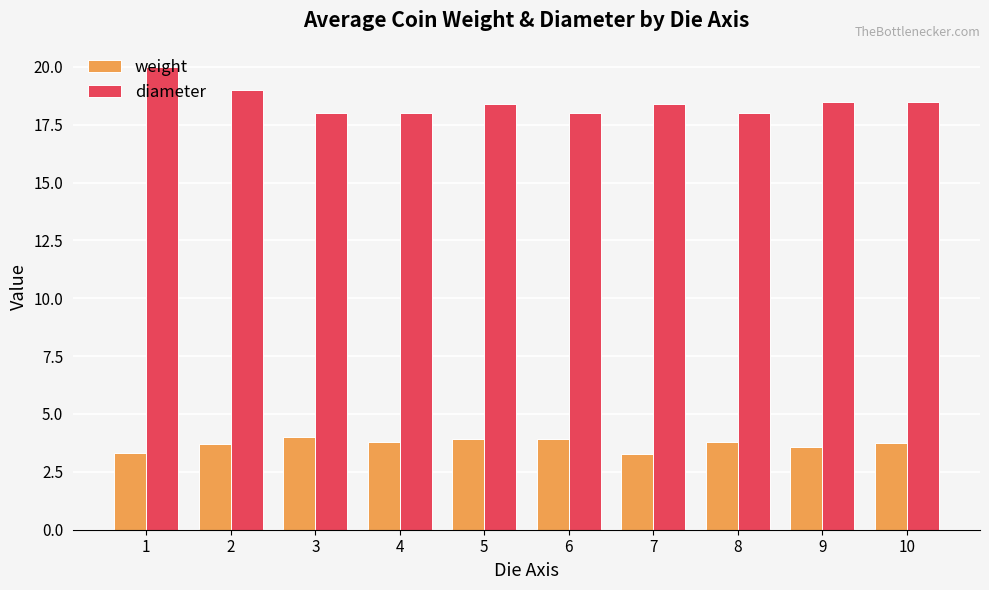

Is it true that diameter equals 18.4 at 5?

True